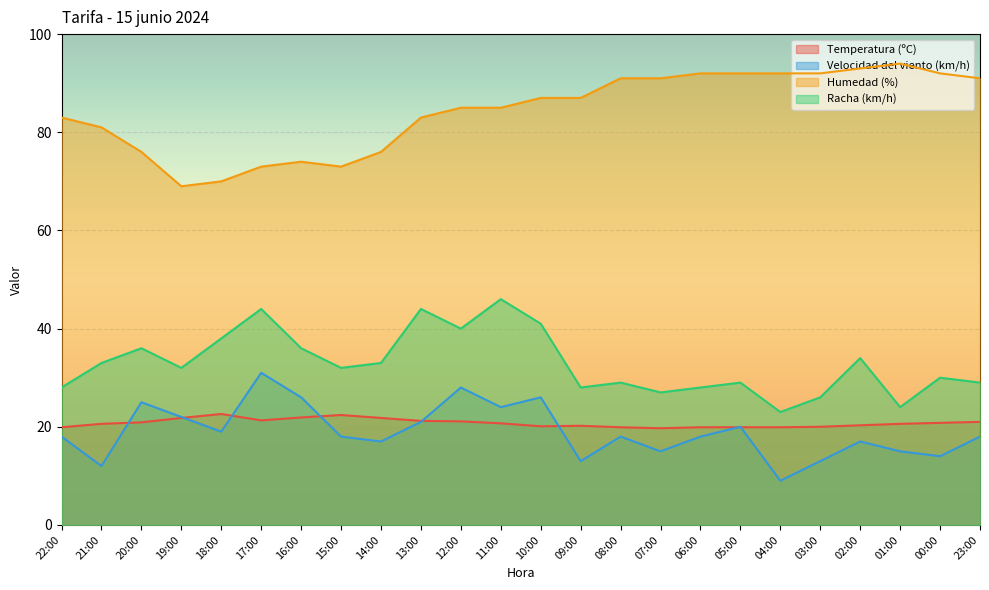

Reading left to right, transcribe all the data shown in this chart.

Temperatura (ºC): 19.9	20.6	20.9	21.8	22.6	21.3	21.9	22.4	21.8	21.2	21.1	20.7	20.1	20.2	19.9	19.7	19.9	19.9	19.9	20.0	20.3	20.6	20.8	21.0
Velocidad del viento (km/h): 18.0	12.0	25.0	22.0	19.0	31.0	26.0	18.0	17.0	21.0	28.0	24.0	26.0	13.0	18.0	15.0	18.0	20.0	9.0	13.0	17.0	15.0	14.0	18.0
Humedad (%): 83.0	81.0	76.0	69.0	70.0	73.0	74.0	73.0	76.0	83.0	85.0	85.0	87.0	87.0	91.0	91.0	92.0	92.0	92.0	92.0	93.0	94.0	92.0	91.0
Racha (km/h): 28.0	33.0	36.0	32.0	38.0	44.0	36.0	32.0	33.0	44.0	40.0	46.0	41.0	28.0	29.0	27.0	28.0	29.0	23.0	26.0	34.0	24.0	30.0	29.0